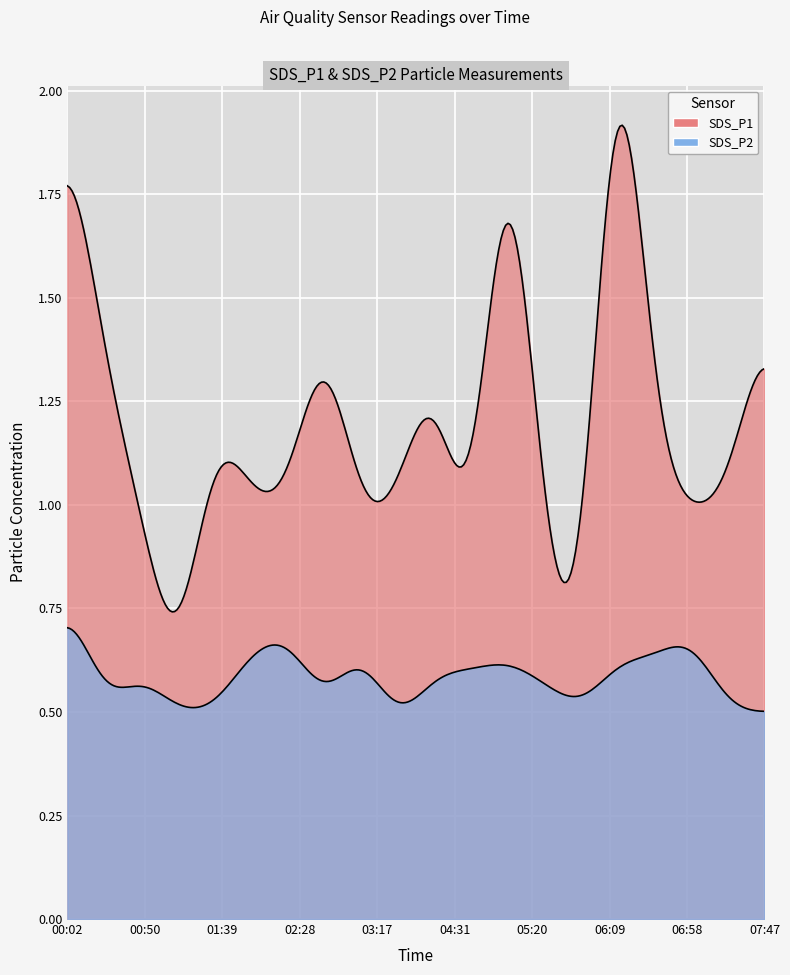

Is the value of SDS_P1 at 02:04 greater than the value of SDS_P2 at 01:15?

Yes